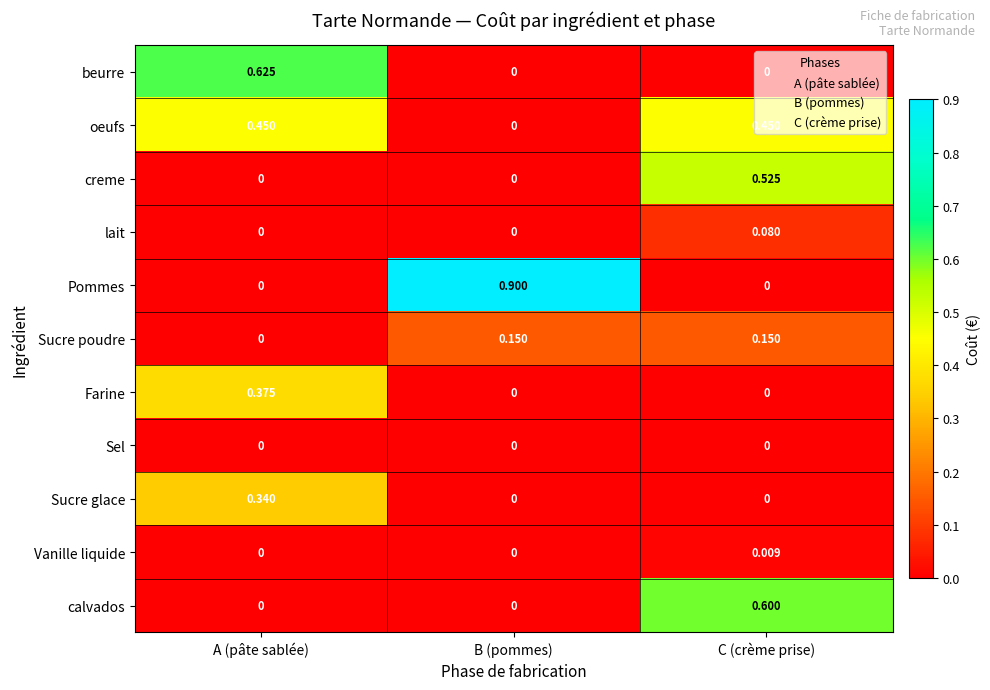

What is the total value across all series at A (pâte sablée)?

1.8